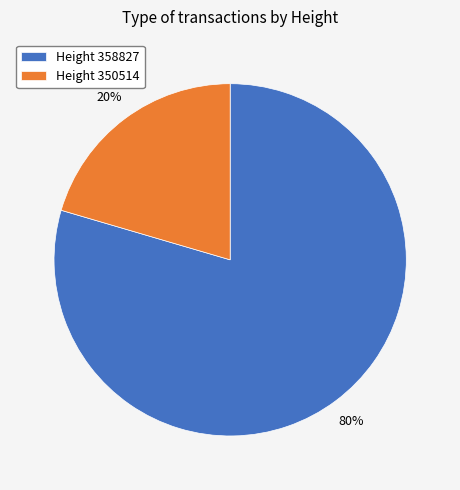

Is the sum of Height 358827 and Height 350514 greater than half?

Yes